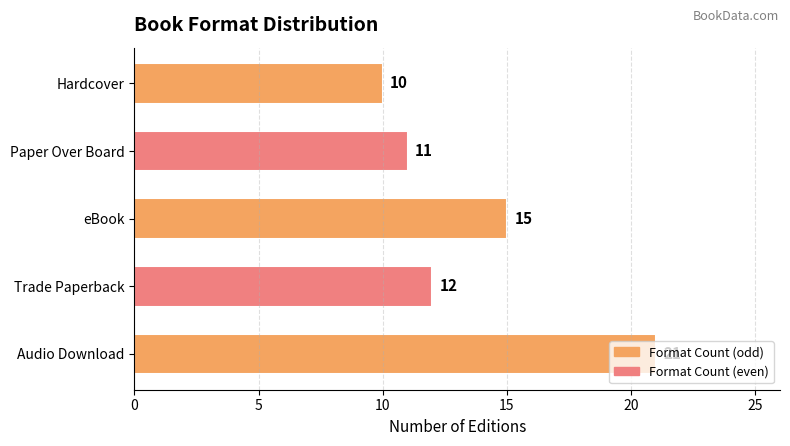

Read the value at Audio Download.

21